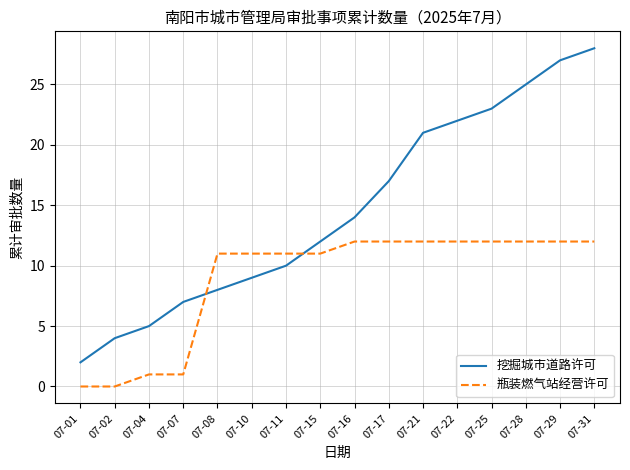

Reading right to left, extract all data points from this chart.

挖掘城市道路许可: 28	27	25	23	22	21	17	14	12	10	9	8	7	5	4	2
瓶装燃气站经营许可: 12	12	12	12	12	12	12	12	11	11	11	11	1	1	0	0